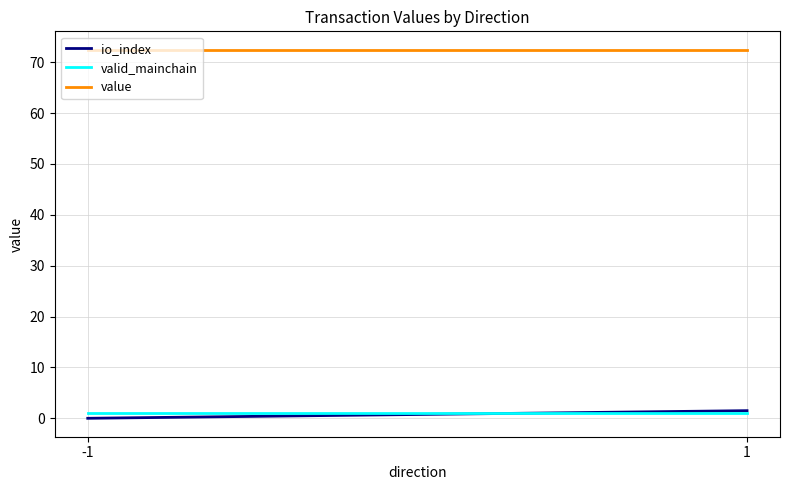

Reading right to left, what are all the values shown in this chart?

io_index: 1.5	0.0
valid_mainchain: 1.0	1.0
value: 72.5	72.5